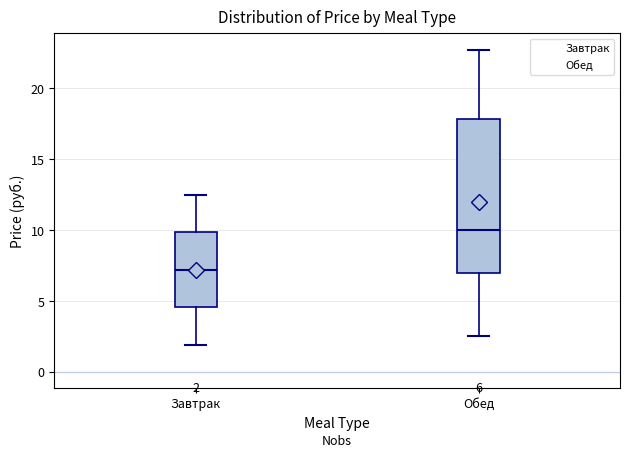

Which box has the highest median line?

Обед